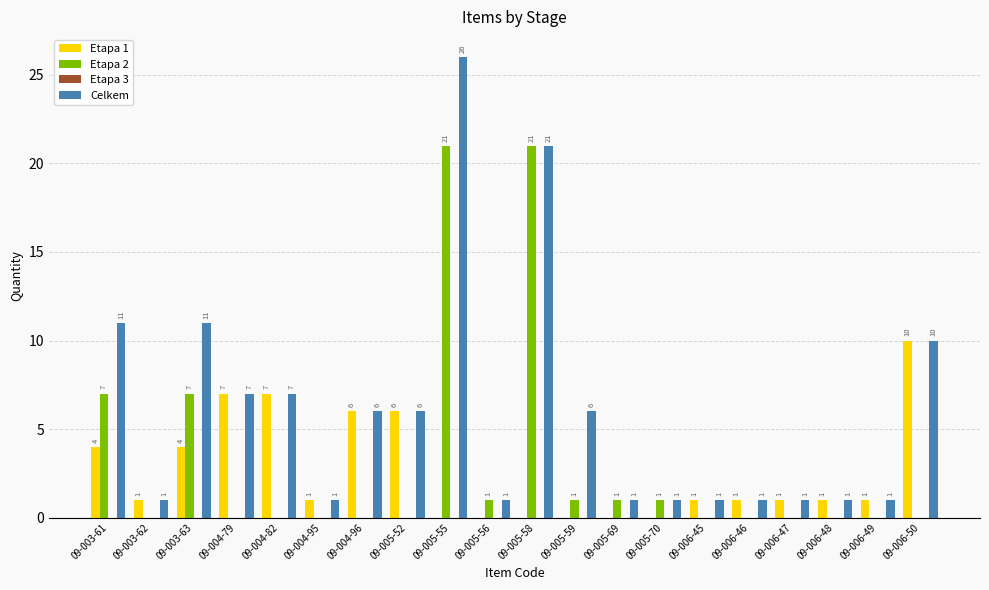

Is the value of Etapa 2 at 09-003-61 greater than the value of Etapa 1 at 09-005-55?

Yes